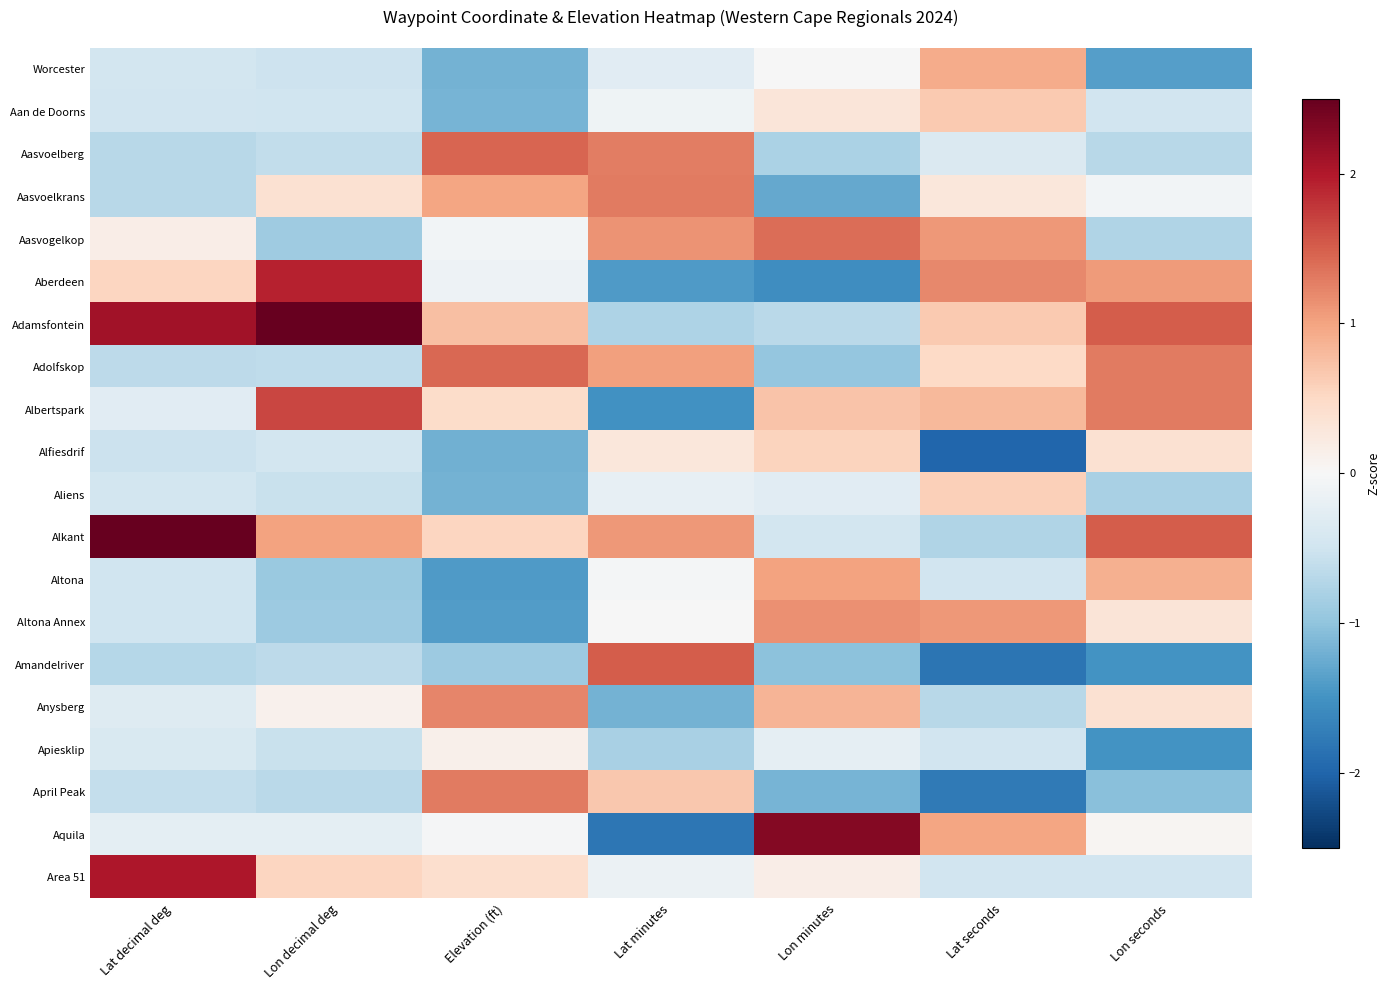

At Lon decimal deg, list the series in order from smallest to largest.

Altona, Altona Annex, Aasvogelkop, April Peak, Amandelriver, Adolfskop, Aasvoelberg, Aliens, Apiesklip, Worcester, Aan de Doorns, Alfiesdrif, Aquila, Anysberg, Aasvoelkrans, Area 51, Alkant, Albertspark, Aberdeen, Adamsfontein